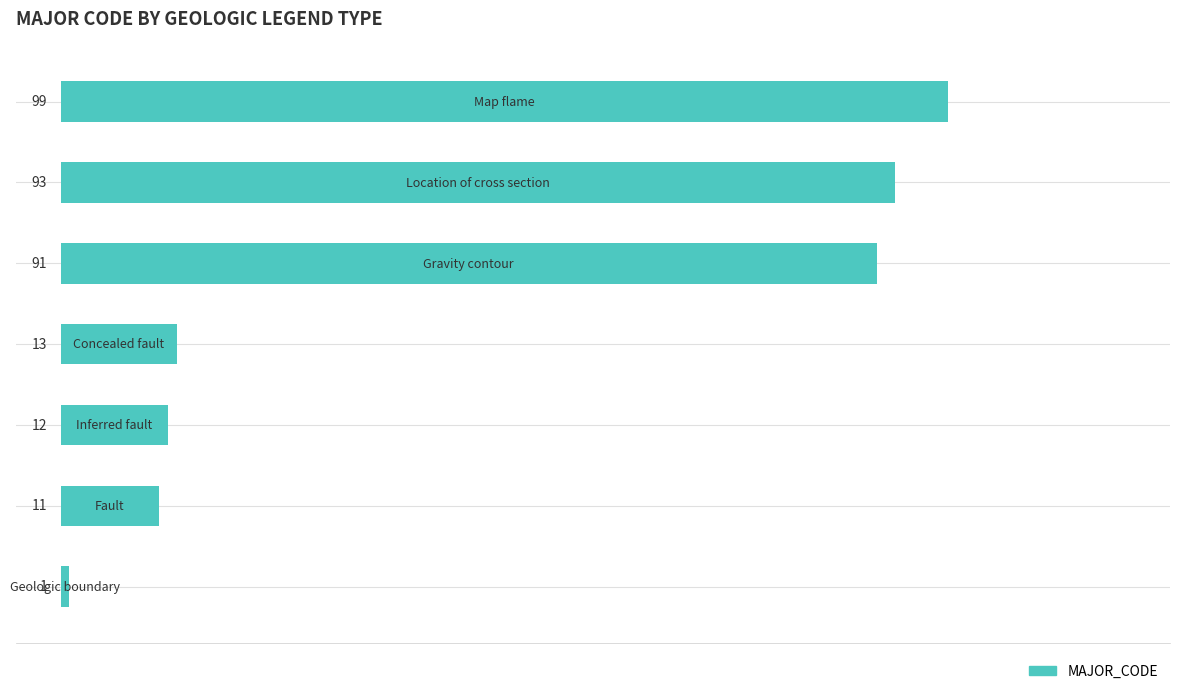

What is the average value?

46